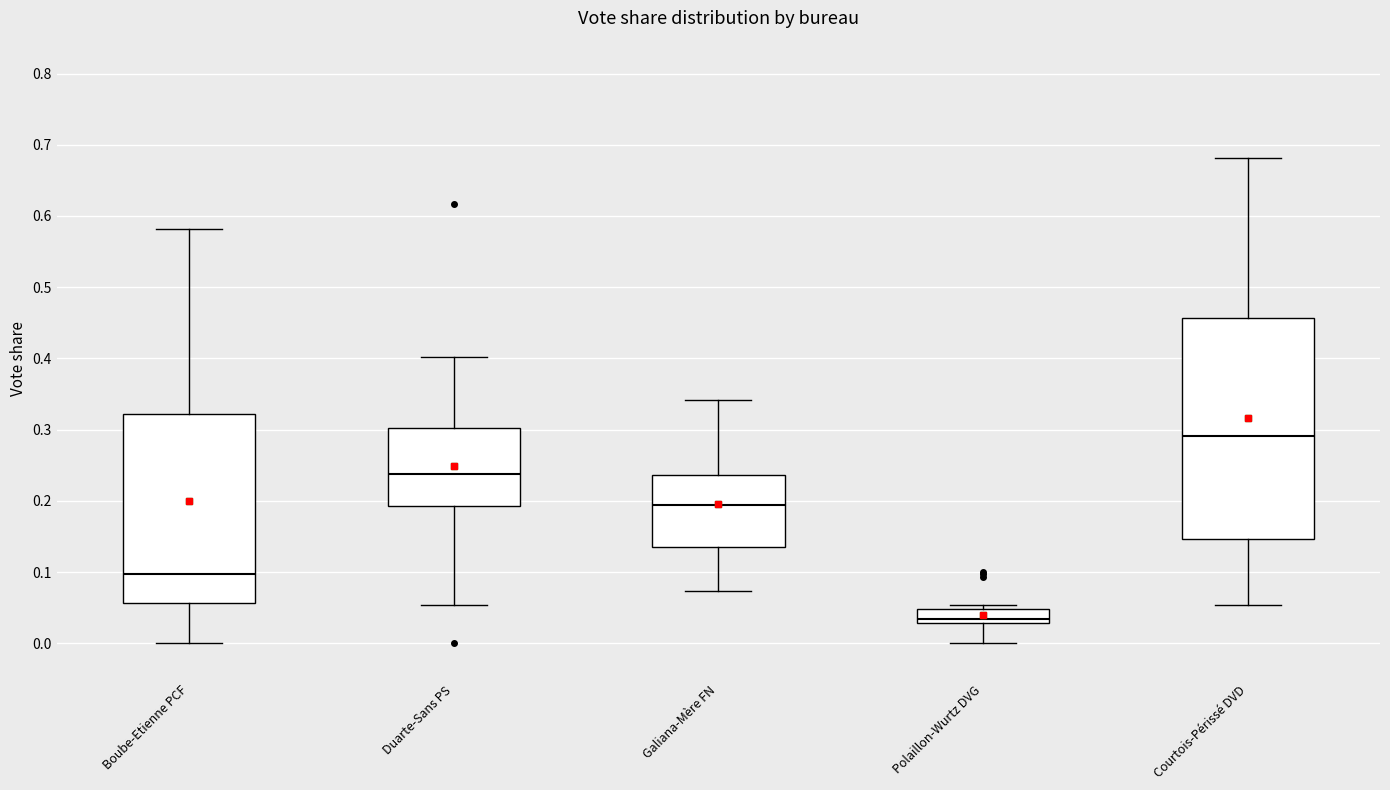

Which box is the tallest, from its lower edge to its upper edge?

Courtois-Périssé DVD